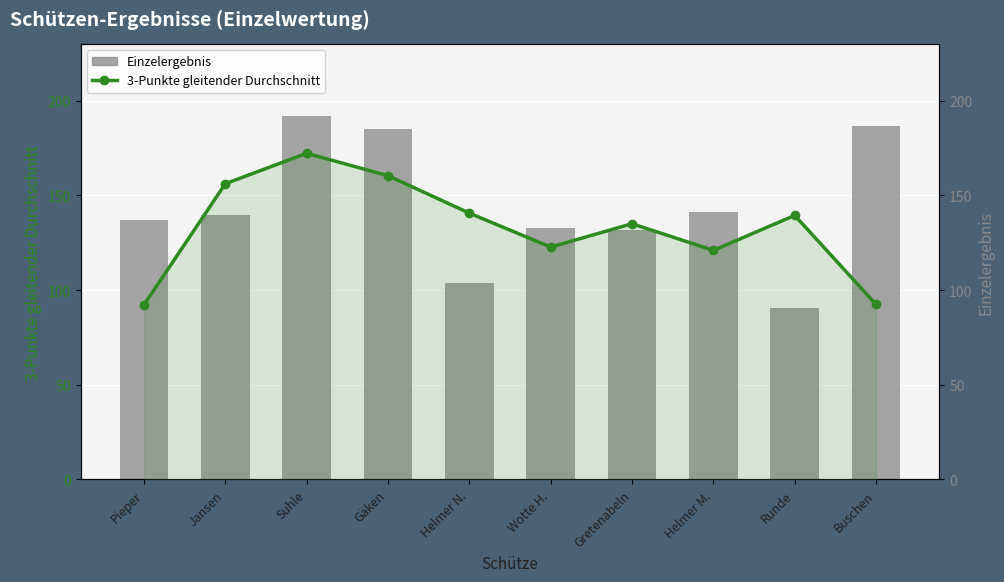

What is the value of the 3-Punkte gleitender Durchschnitt bar at the 10th from the left?

92.5